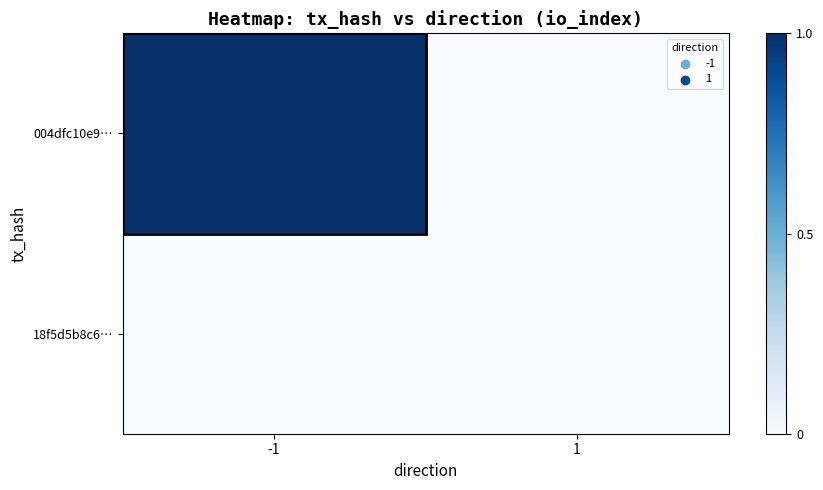

Which label corresponds to the smallest value in the chart?

1